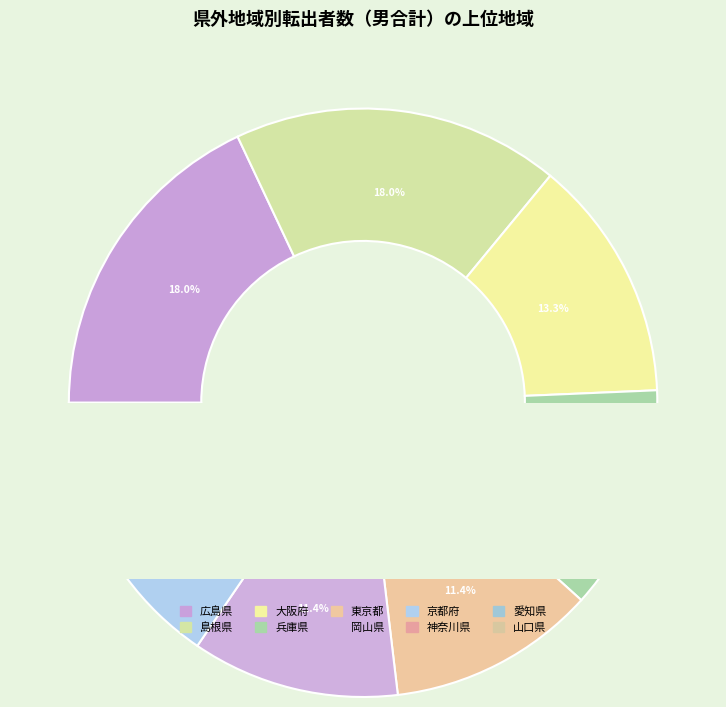

The 岡山県 slice represents 11% of the pie. True or false?

True